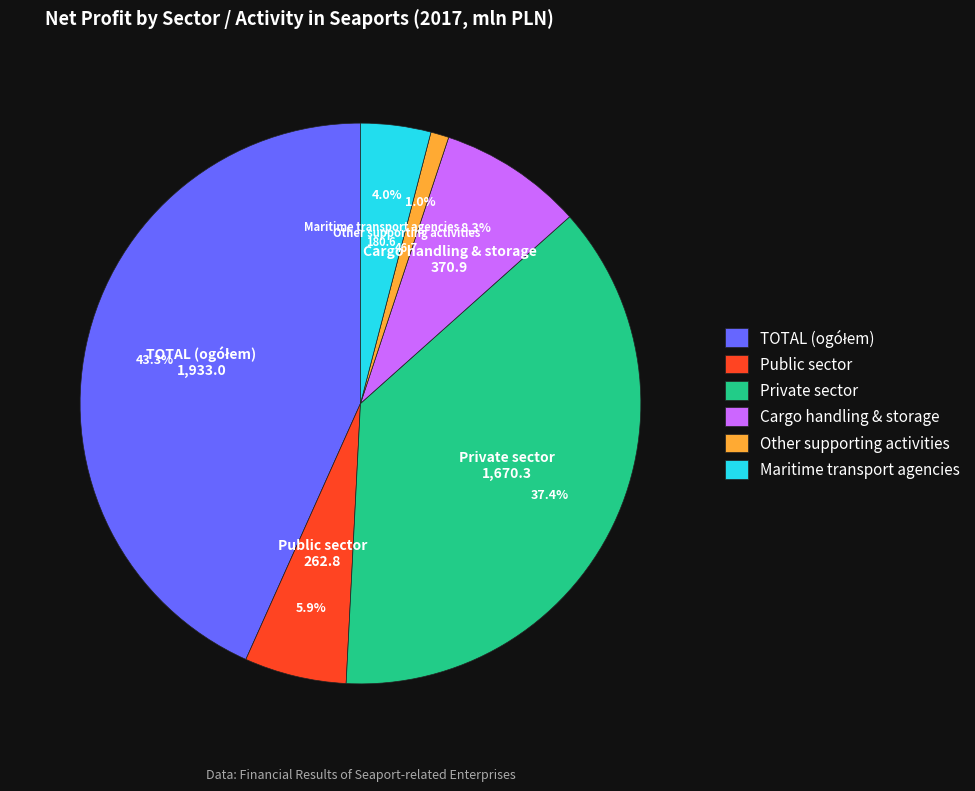

Count the number of slices in the pie.

6